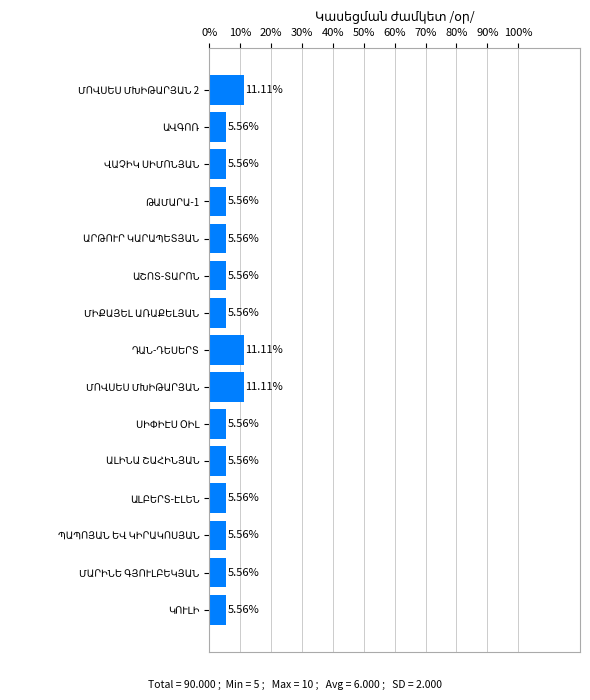

How many data points does each series have?

15